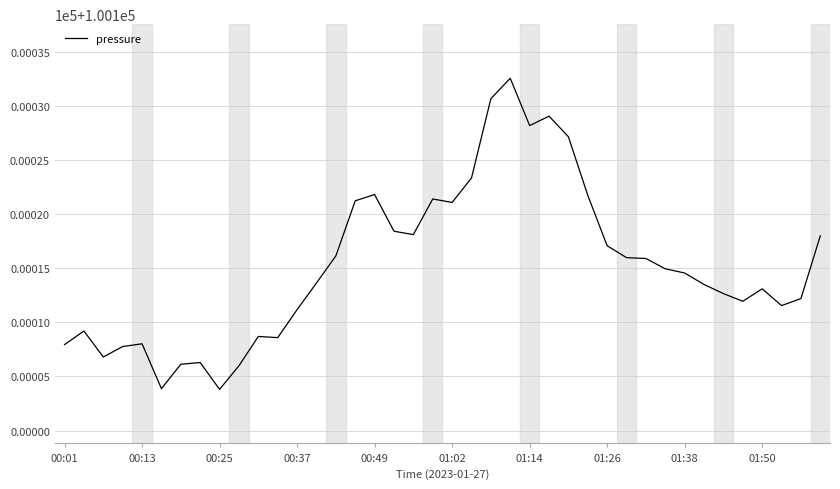

Is this an area chart (filled region under the line)?

No